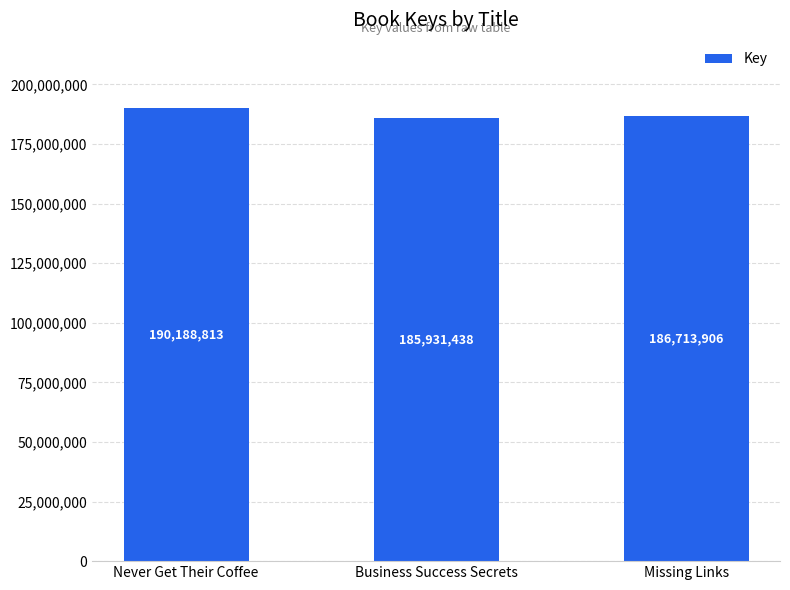

Rank the categories by value from lowest to highest.

Business Success Secrets, Missing Links, Never Get Their Coffee